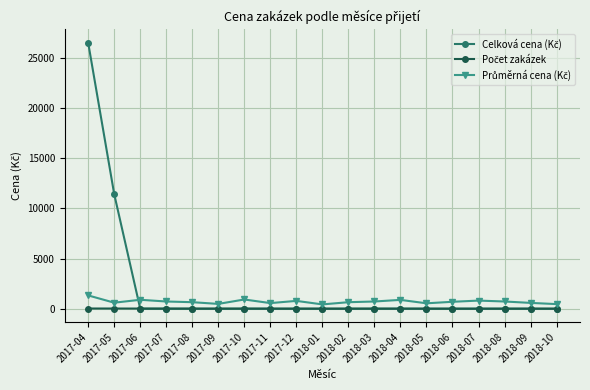

What is the label of the 18th point from the left?

2018-09